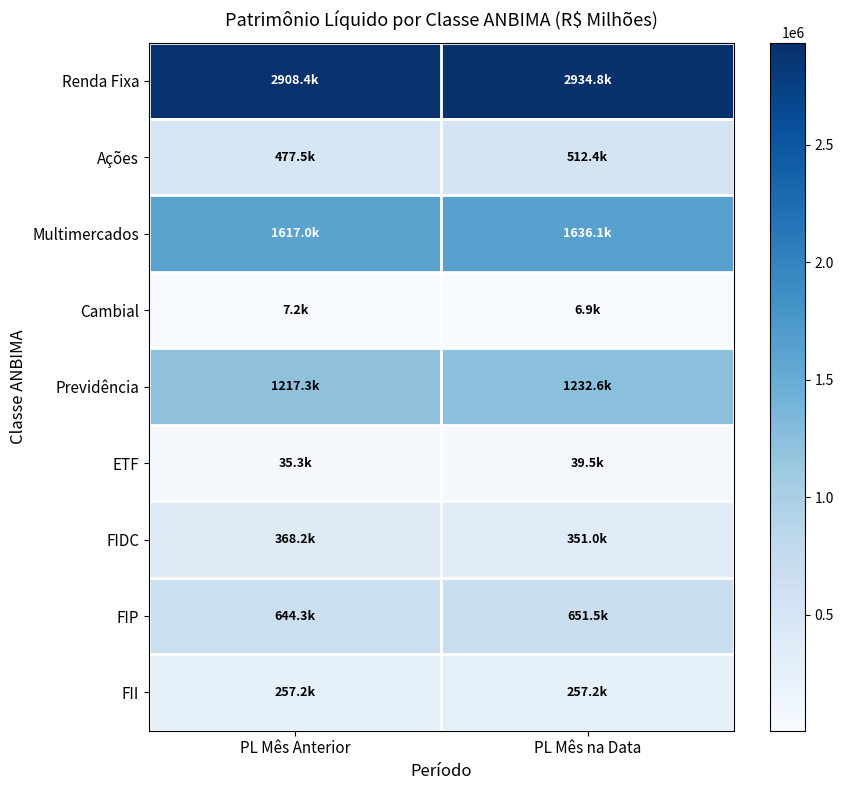

Reading right to left, list all the values displayed in this chart.

Renda Fixa: PL Mês na Data=2934804.1	PL Mês Anterior=2908374.3
Ações: PL Mês na Data=512383.8	PL Mês Anterior=477491.6
Multimercados: PL Mês na Data=1636143.6	PL Mês Anterior=1617002.6
Cambial: PL Mês na Data=6895.2	PL Mês Anterior=7161.5
Previdência: PL Mês na Data=1232595.0	PL Mês Anterior=1217261.8
ETF: PL Mês na Data=39509.3	PL Mês Anterior=35257.7
FIDC: PL Mês na Data=350987.7	PL Mês Anterior=368175.0
FIP: PL Mês na Data=651468.9	PL Mês Anterior=644274.5
FII: PL Mês na Data=257162.2	PL Mês Anterior=257162.2